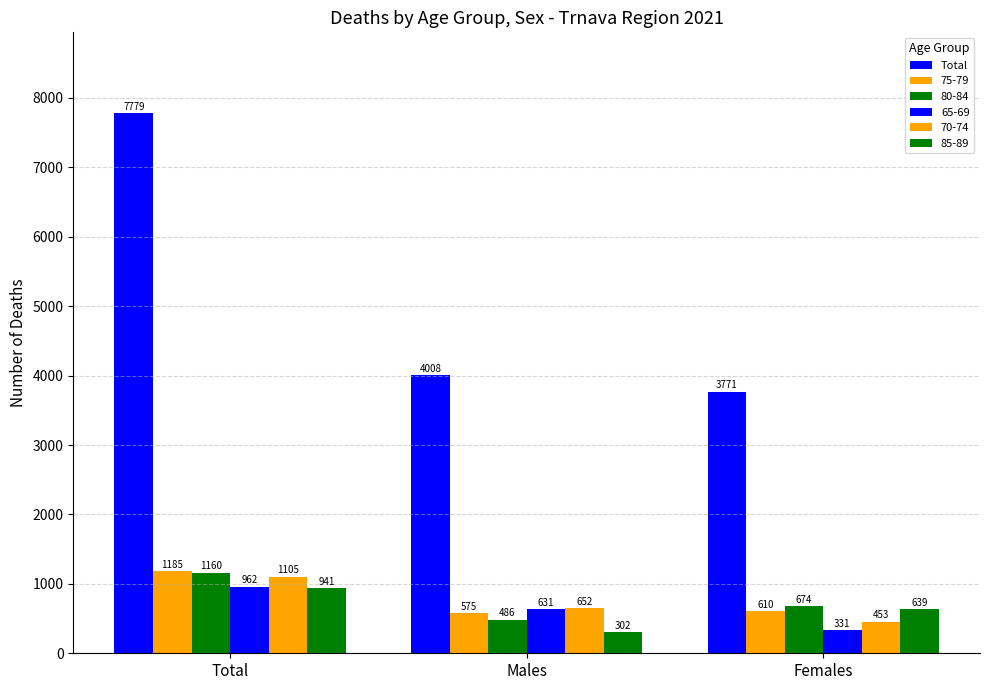

Are the bars horizontal?

No